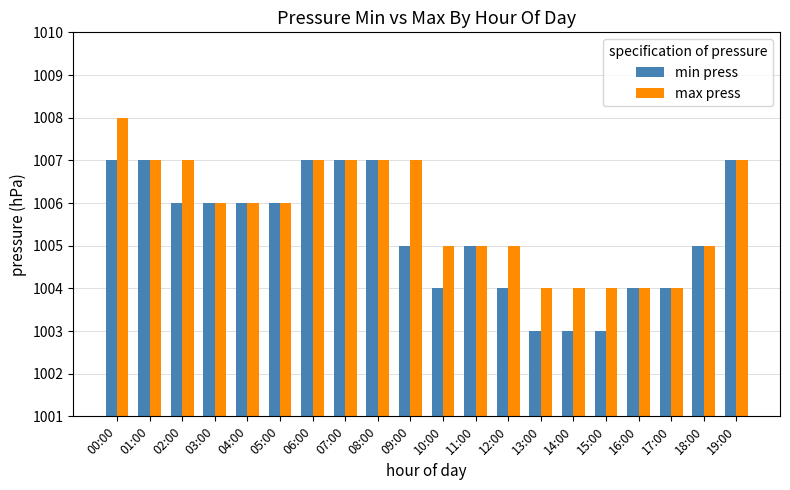

What is the sum of the min press values at 15:00 and 08:00?

2010